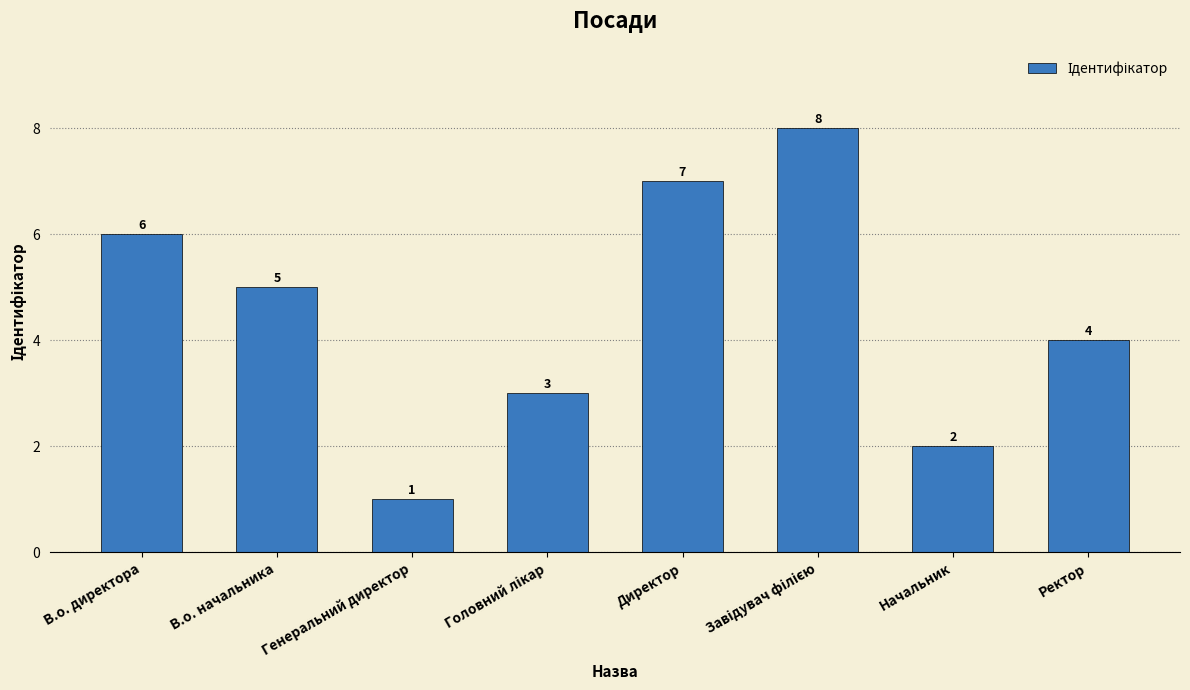

Are the bars grouped side by side (vs. stacked)?

No